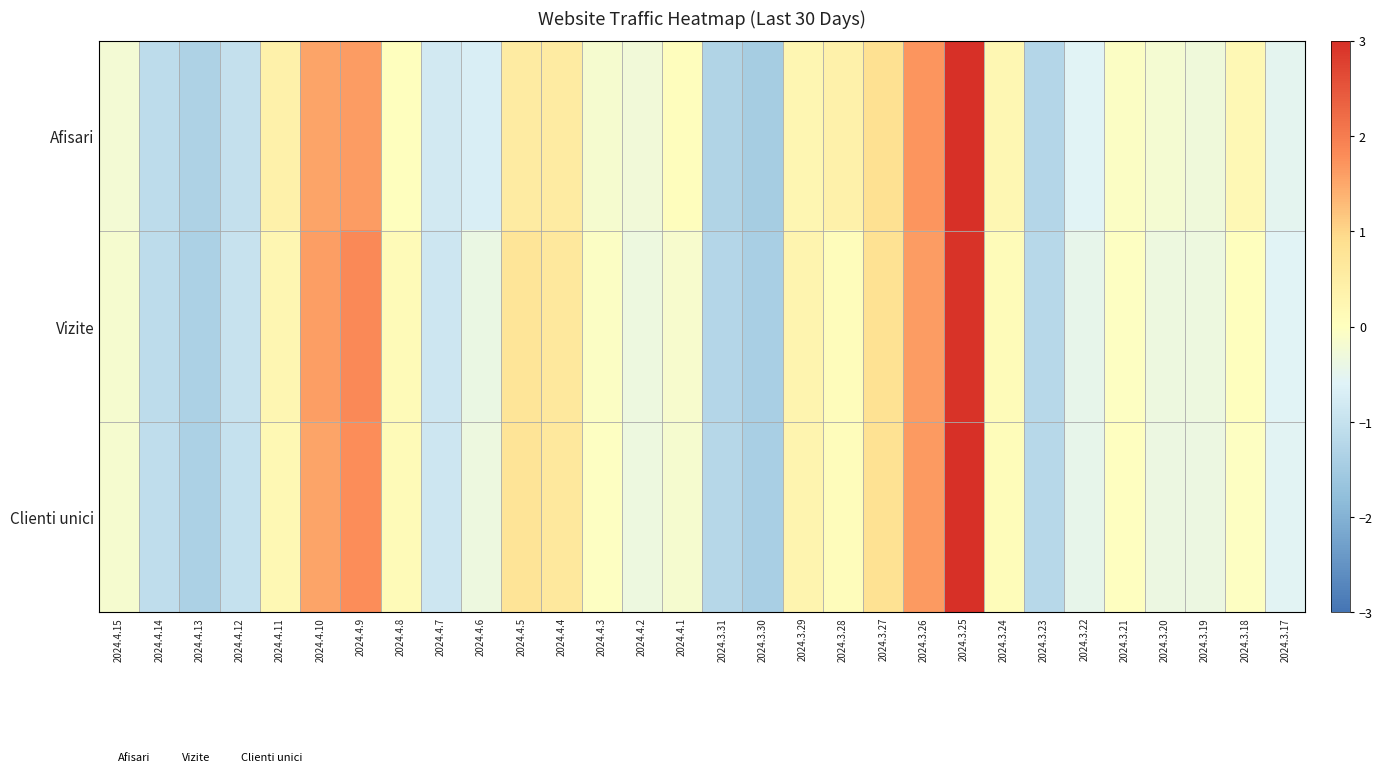

List the series in order of their overall mean, highest first.

Clienti unici, Afisari, Vizite